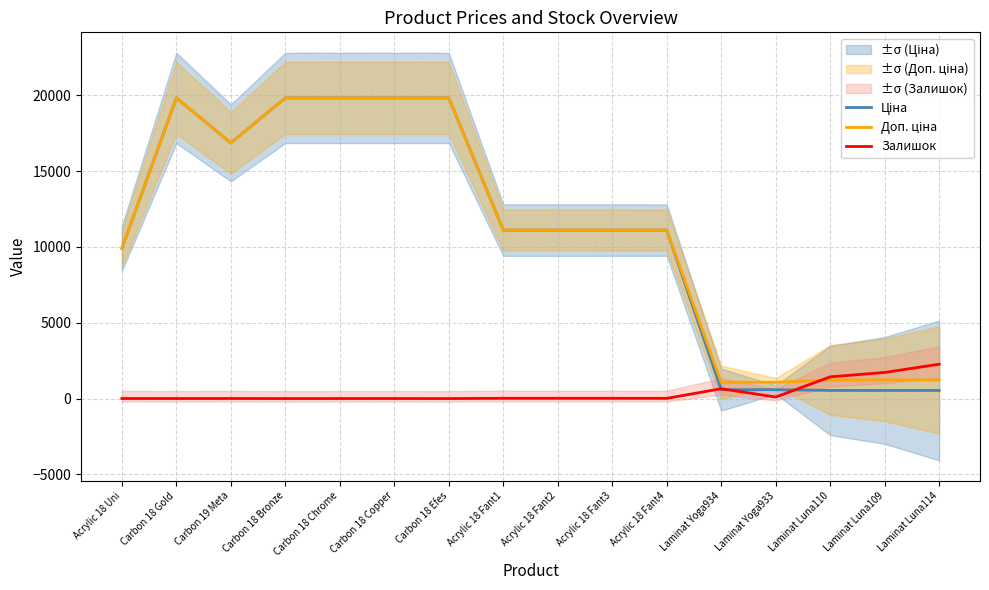

True or false: Залишок has more than 2 points higher than both neighbors.

True